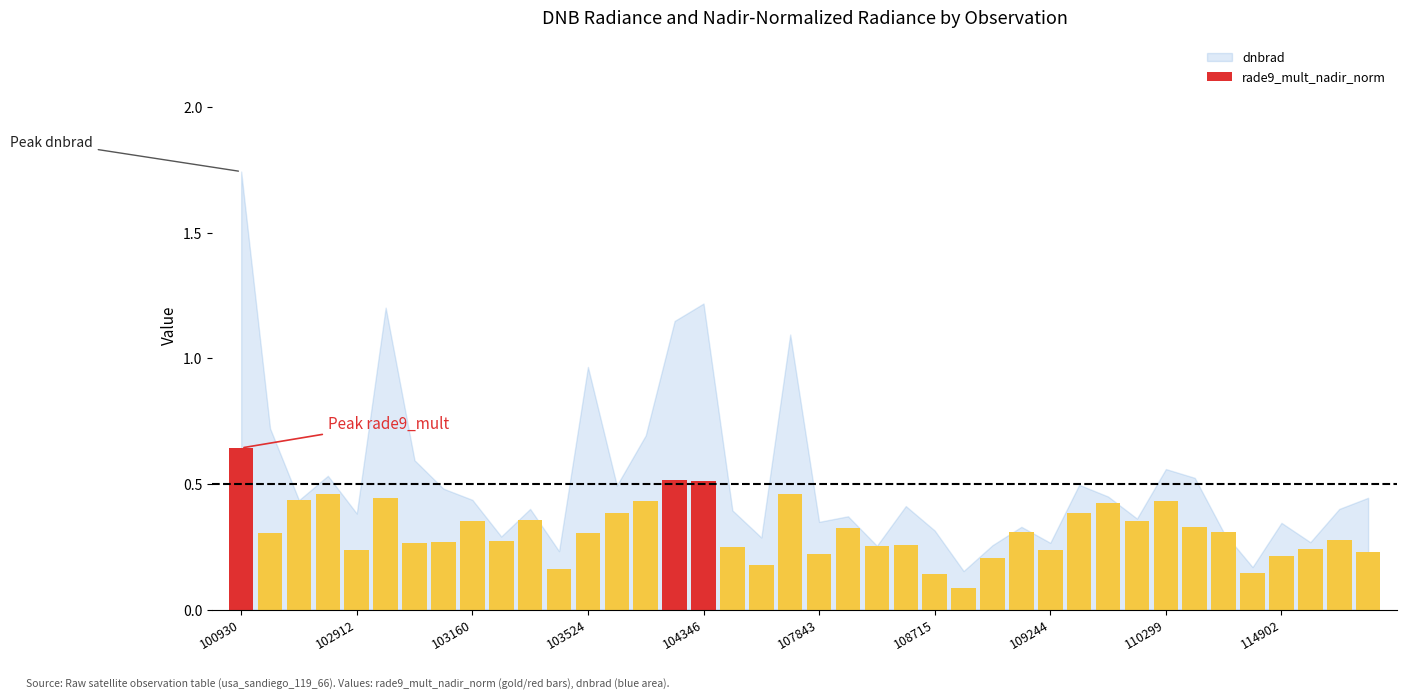

Count the values in the range 0 to 1.

40